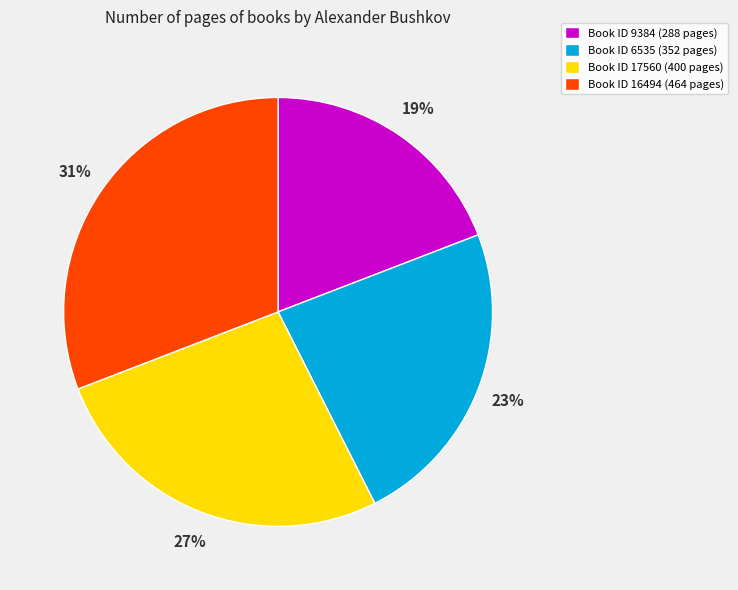

To the nearest percent, what is the average slice percentage?

25%